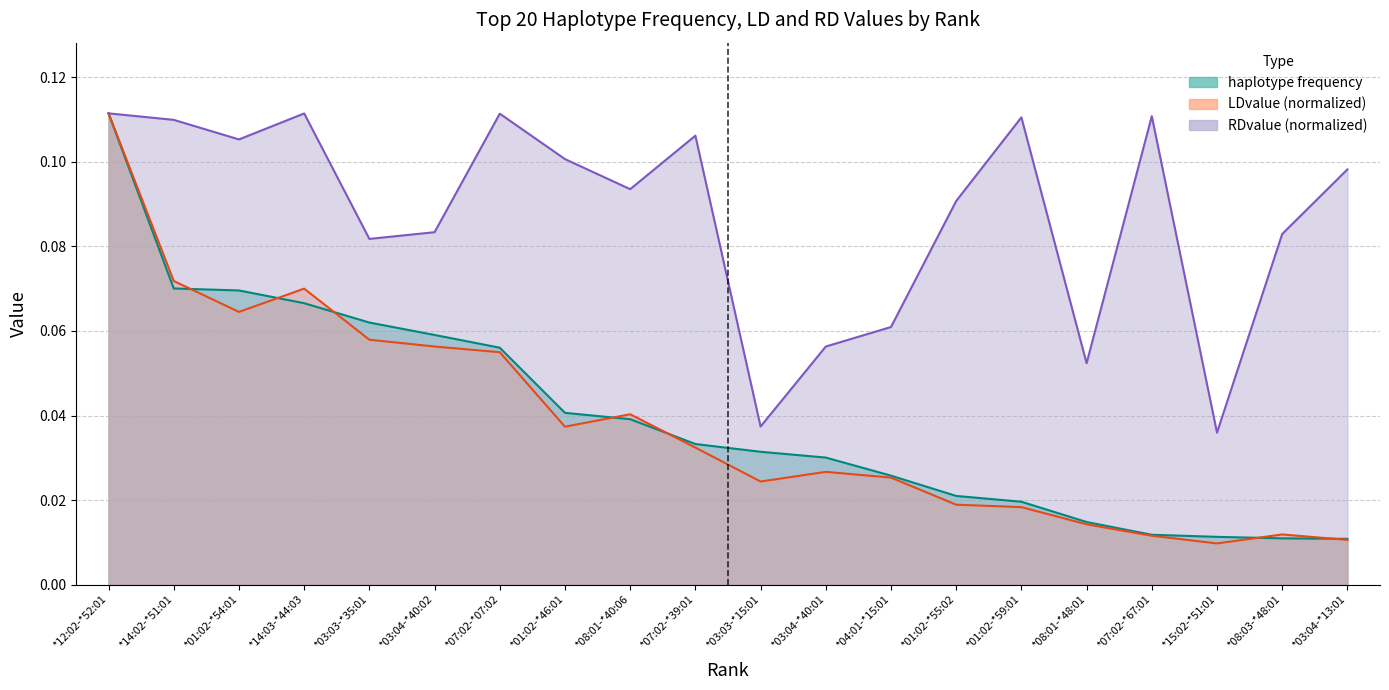

True or false: RDvalue and LDvalue intersect in this chart.

False